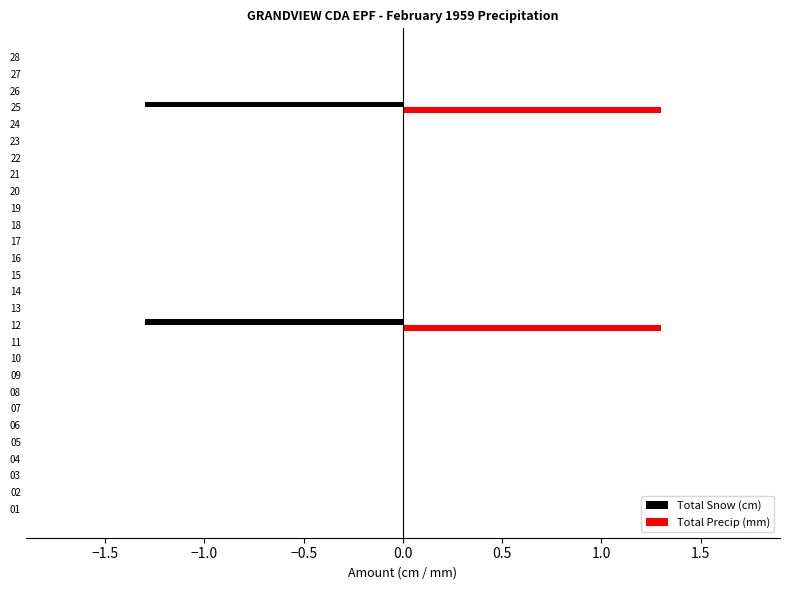

The value of Total Snow (cm) at 11 is -2.2. True or false?

False